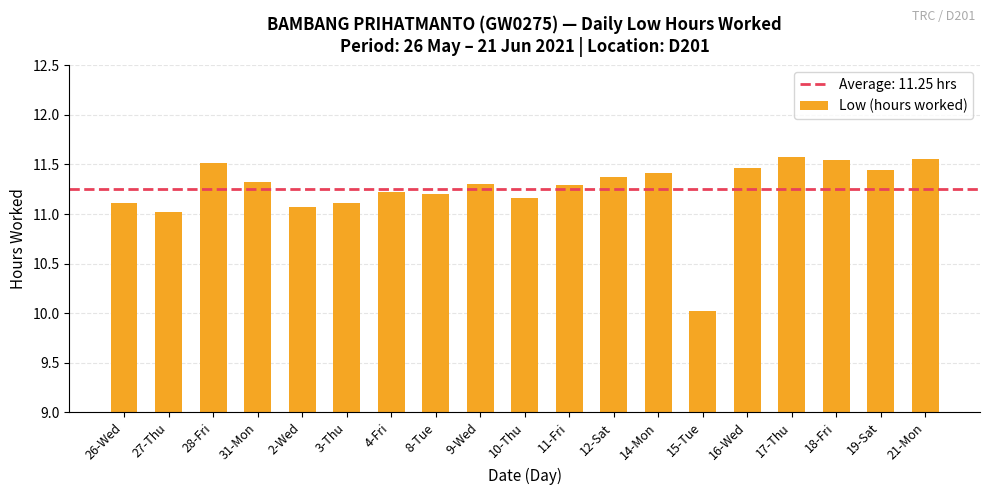

The chart shows a value of 2.6 at 15-Tue. True or false?

False